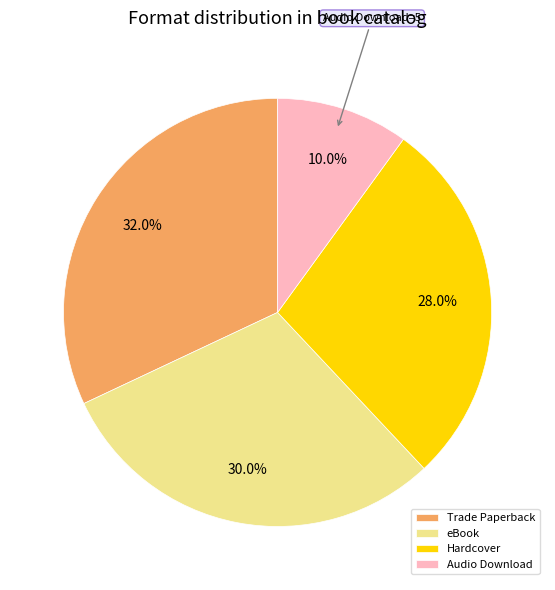

What is the ratio of the value at Hardcover to the value at eBook?

0.9